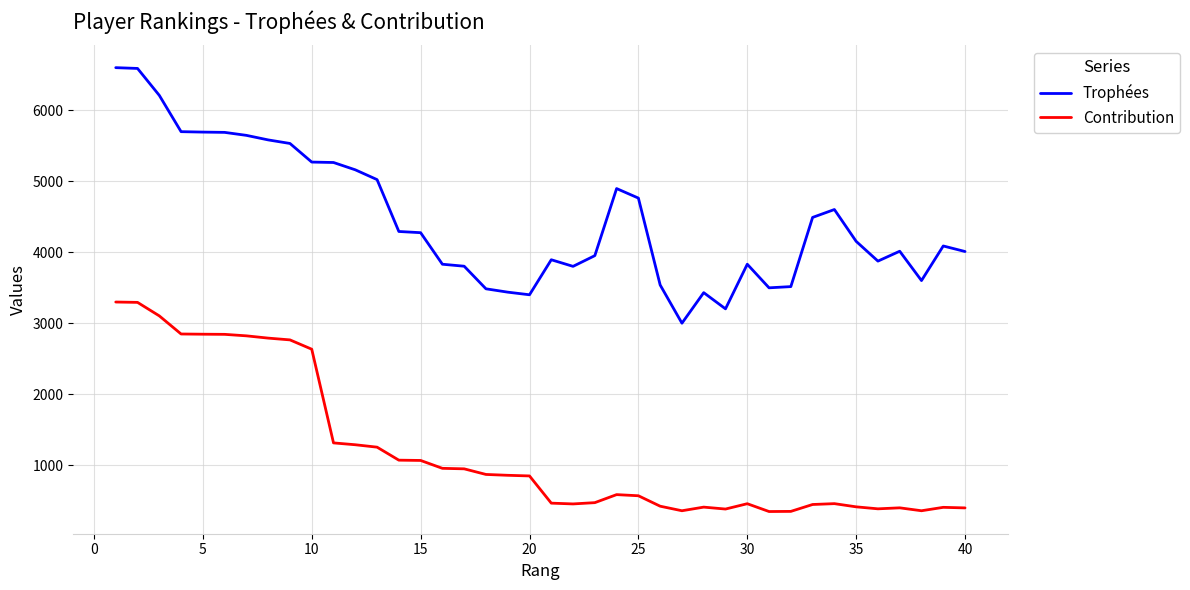

Rank the series by their average value, from highest to lowest.

Trophées, Contribution